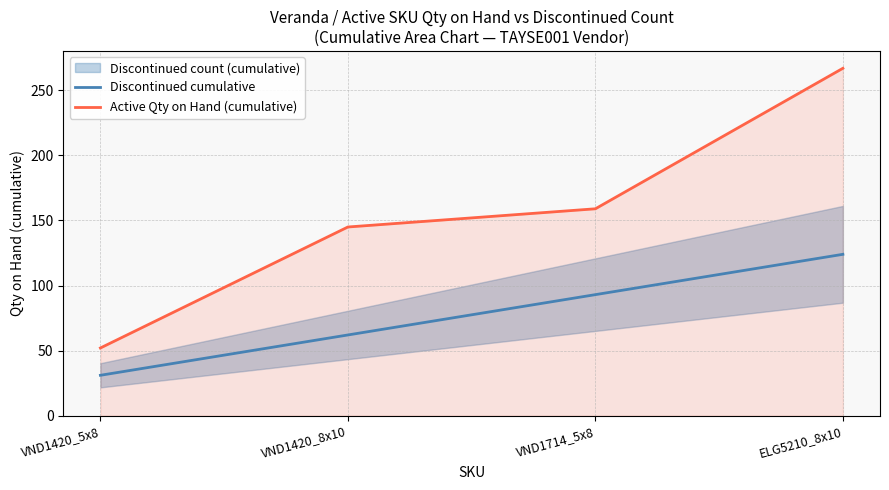

How many distinct data groups are displayed?

2